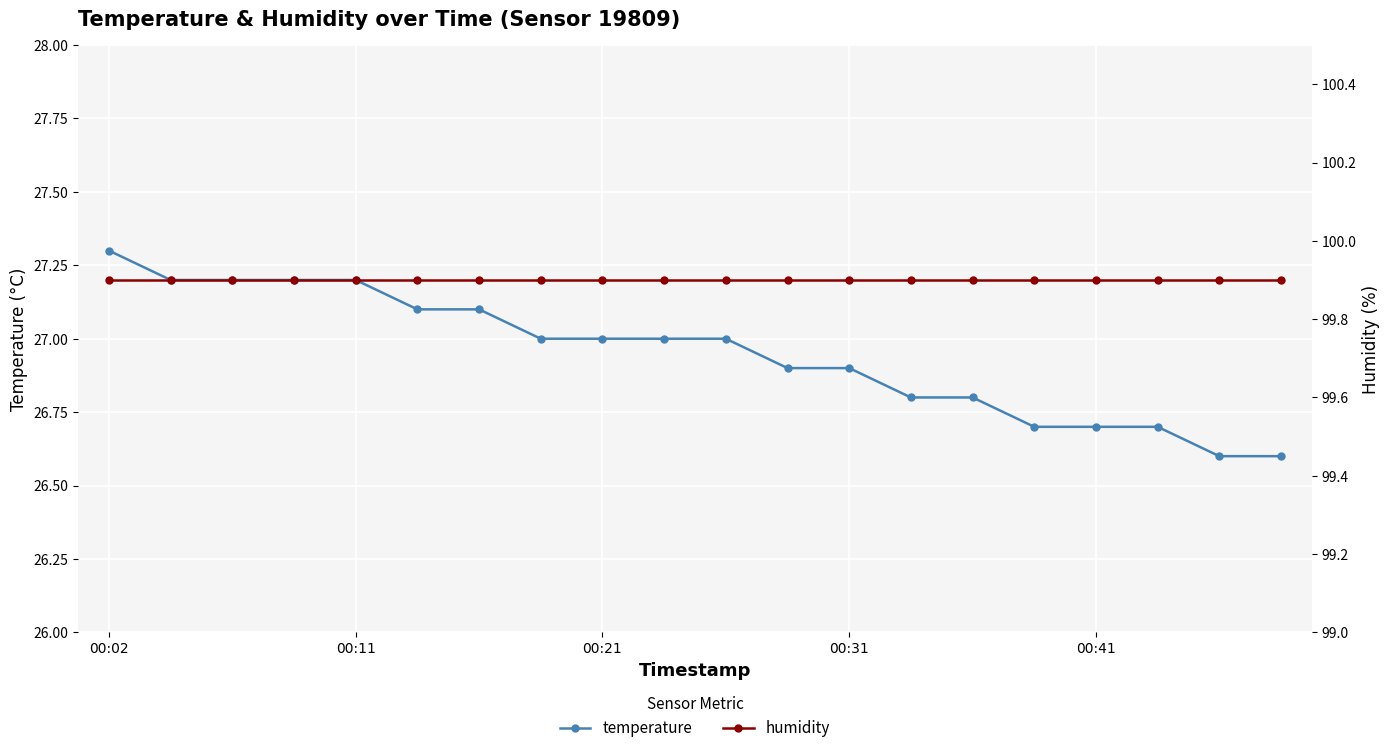

What is the average value of the humidity series?

99.9